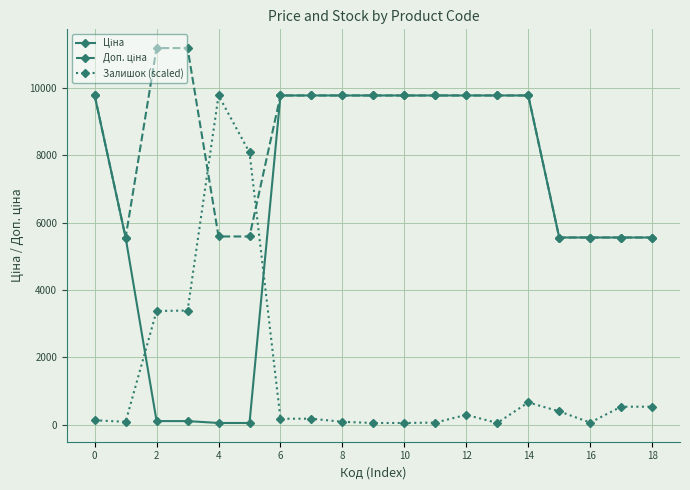

True or false: Залишок (scaled) has more than 0 points higher than both neighbors.

True